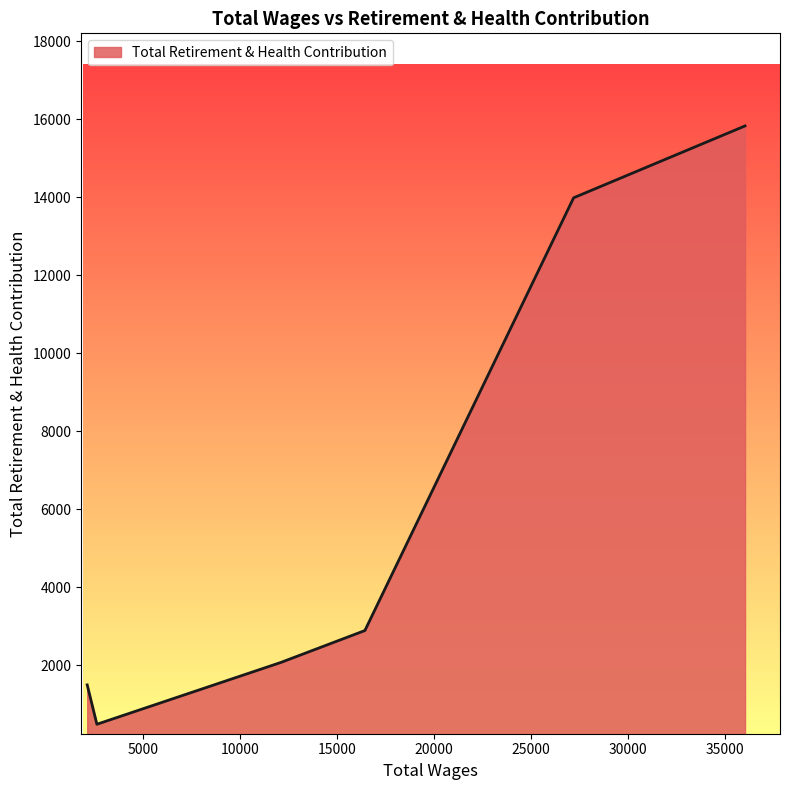

True or false: there are more than 0 points higher than both neighbors.

False